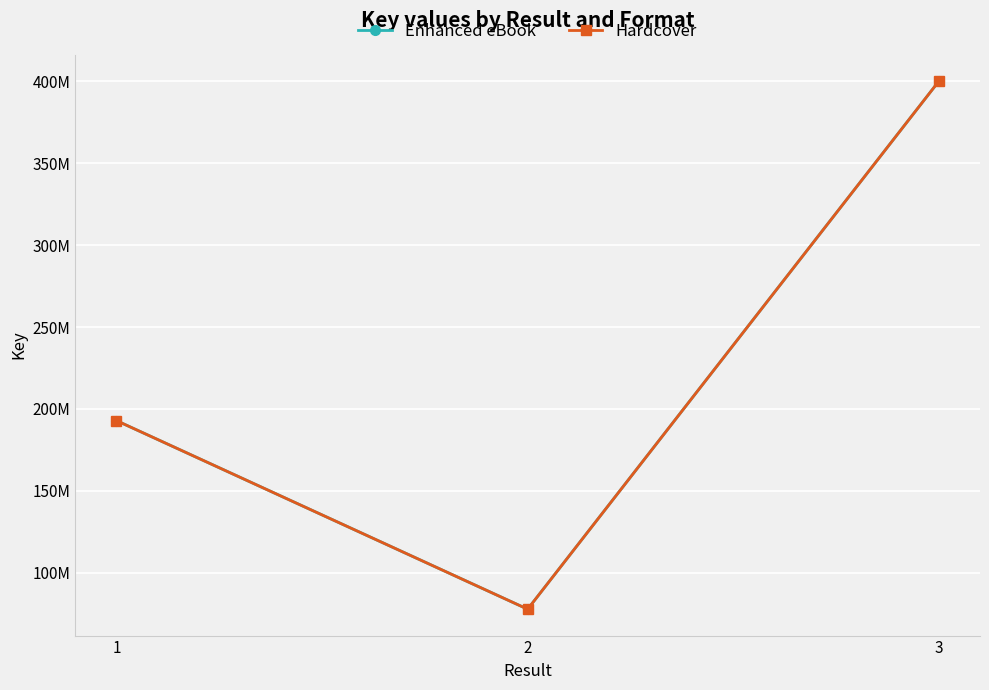

What is the average value of the Hardcover series?

223562230